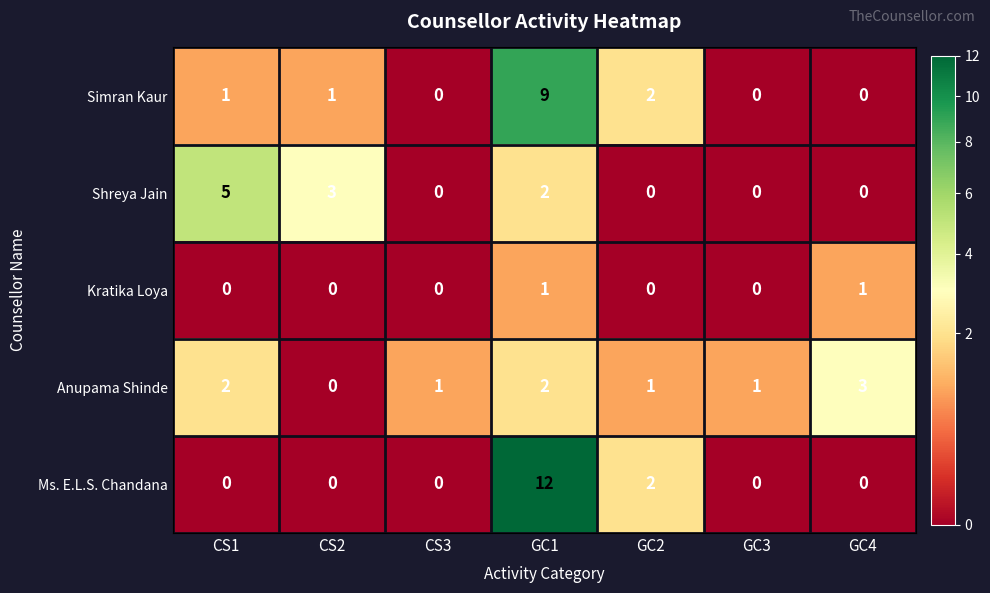

Rank the series by their maximum value, from lowest to highest.

Kratika Loya, Anupama Shinde, Shreya Jain, Simran Kaur, Ms. E.L.S. Chandana